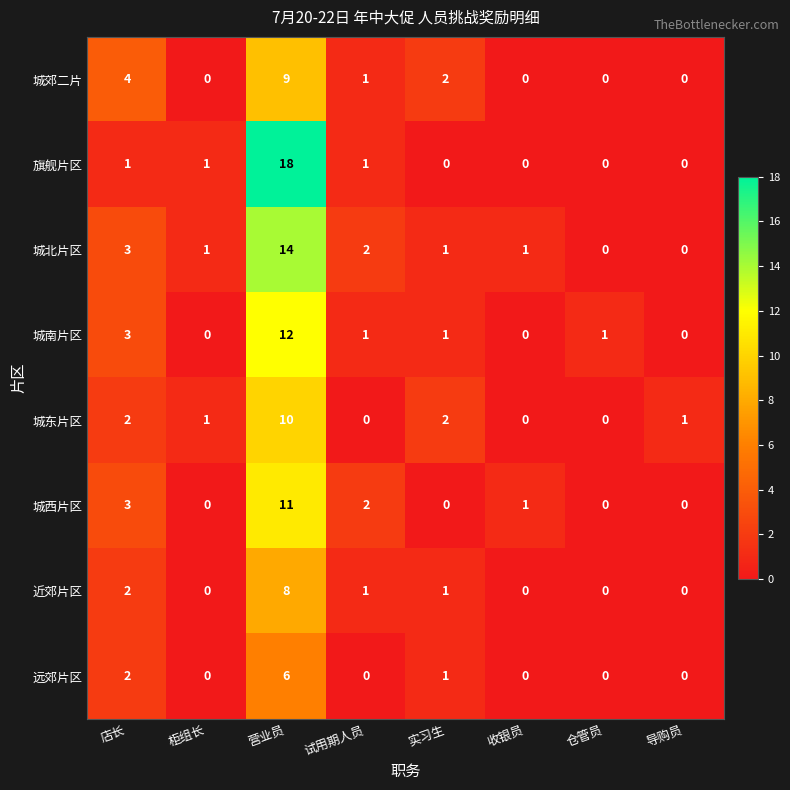

Which series has the largest range (max minus min)?

旗舰片区